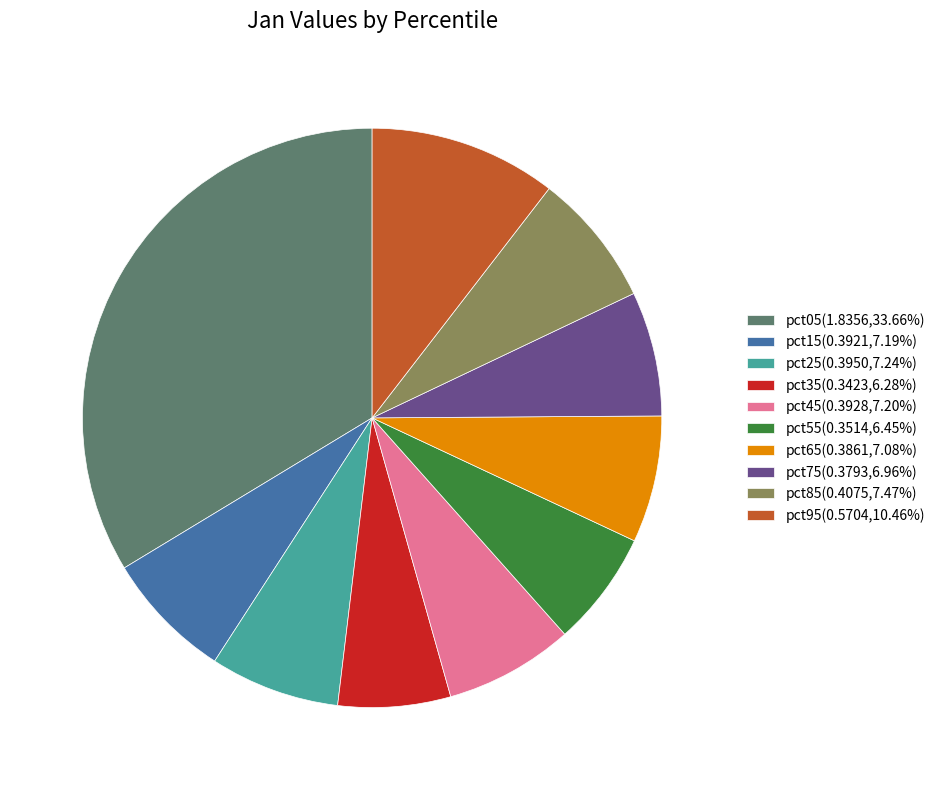

Which has a higher value, pct05 or pct55?

pct05